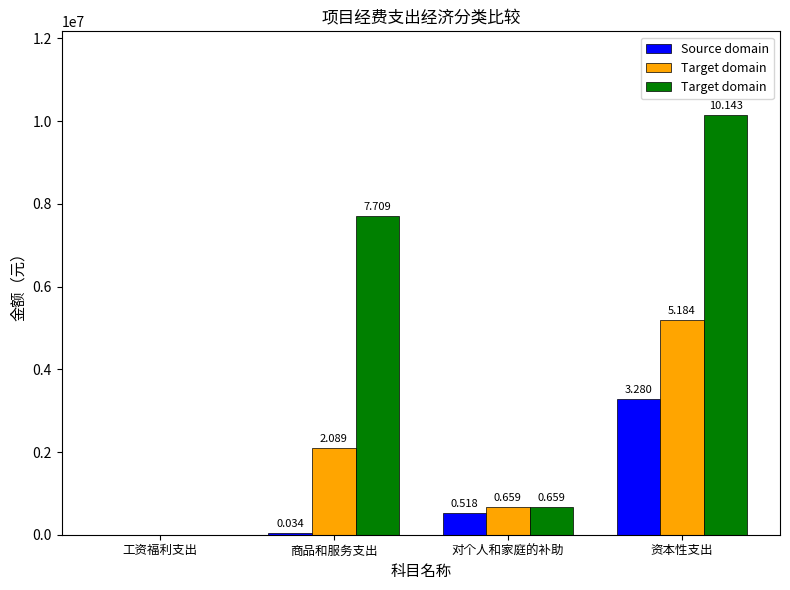

How many categories are shown in the chart?

4